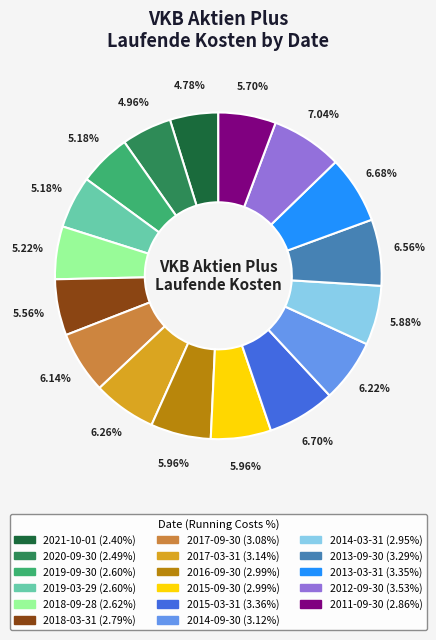

The 2018-09-28 slice represents 13% of the pie. True or false?

False